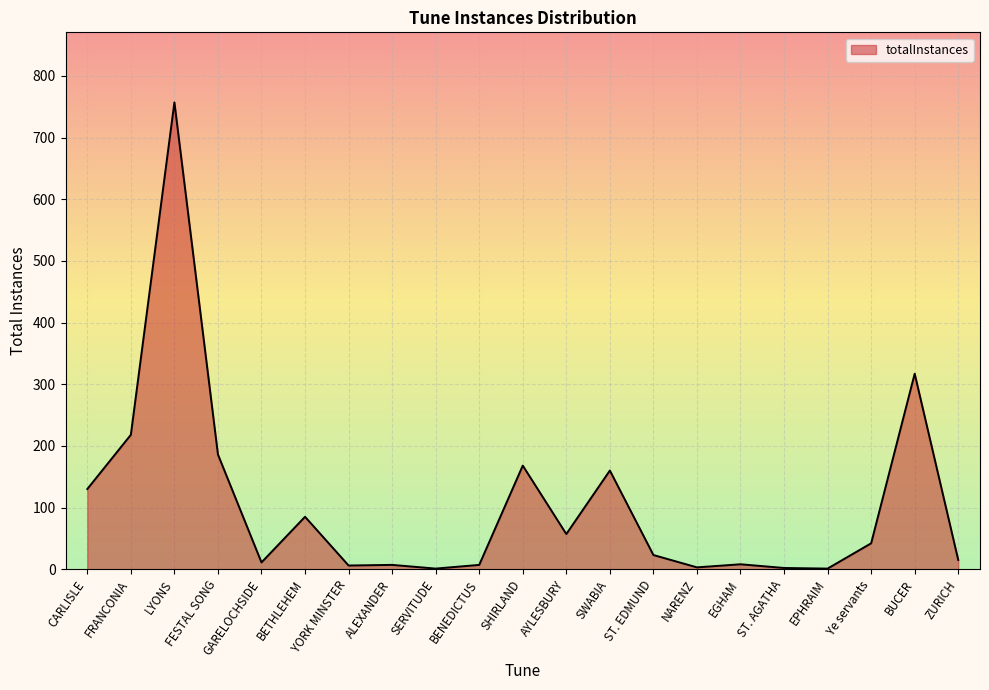

What is the difference between the values at SHIRLAND and ST. EDMUND?

145